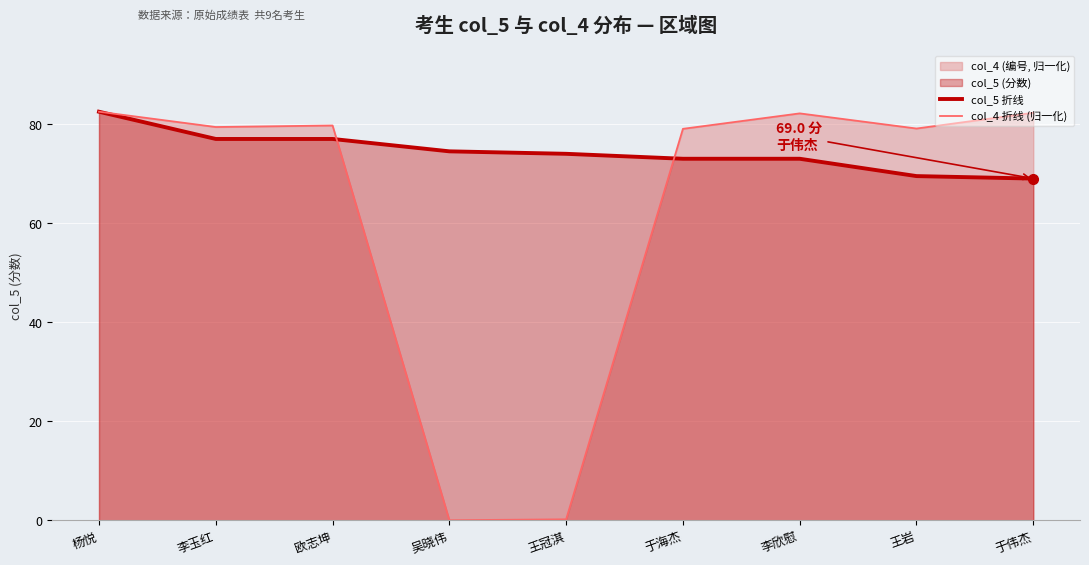

How many lines are shown in the chart?

2